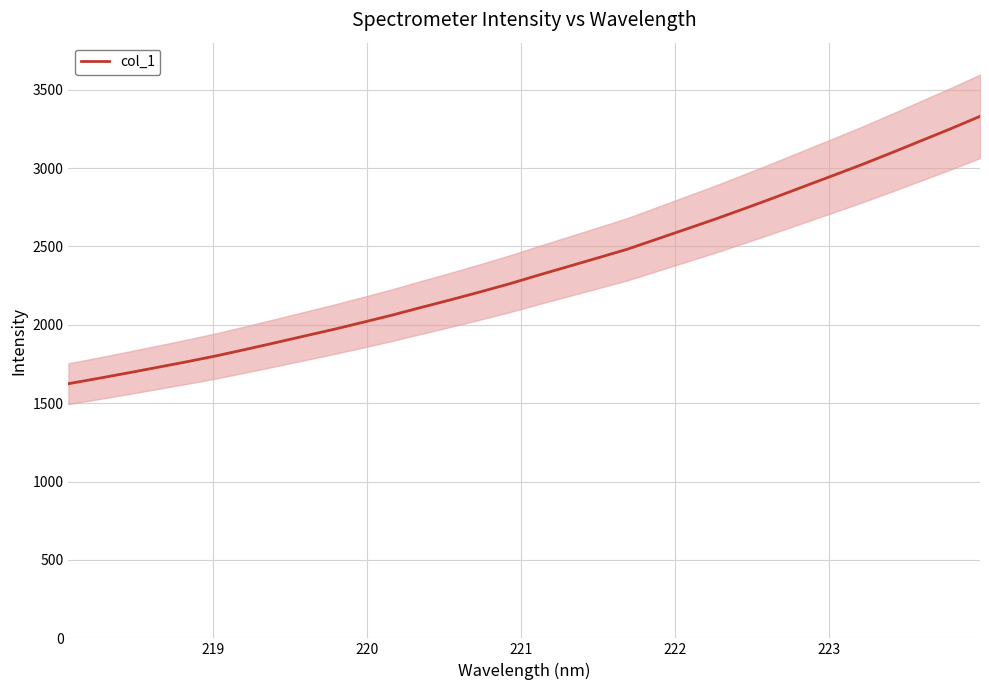

Reading left to right, transcribe all the data shown in this chart.

1624.6	1657.9	1692.4	1727.9	1763.7	1801.2	1842.4	1884.7	1927.7	1970.5	2015.8	2062.2	2111.7	2160.3	2210.5	2262.4	2318.4	2372.8	2427.5	2482.5	2546.7	2610.8	2675.2	2742.7	2811.6	2882.4	2952.7	3023.8	3098.3	3174.6	3250.7	3329.9